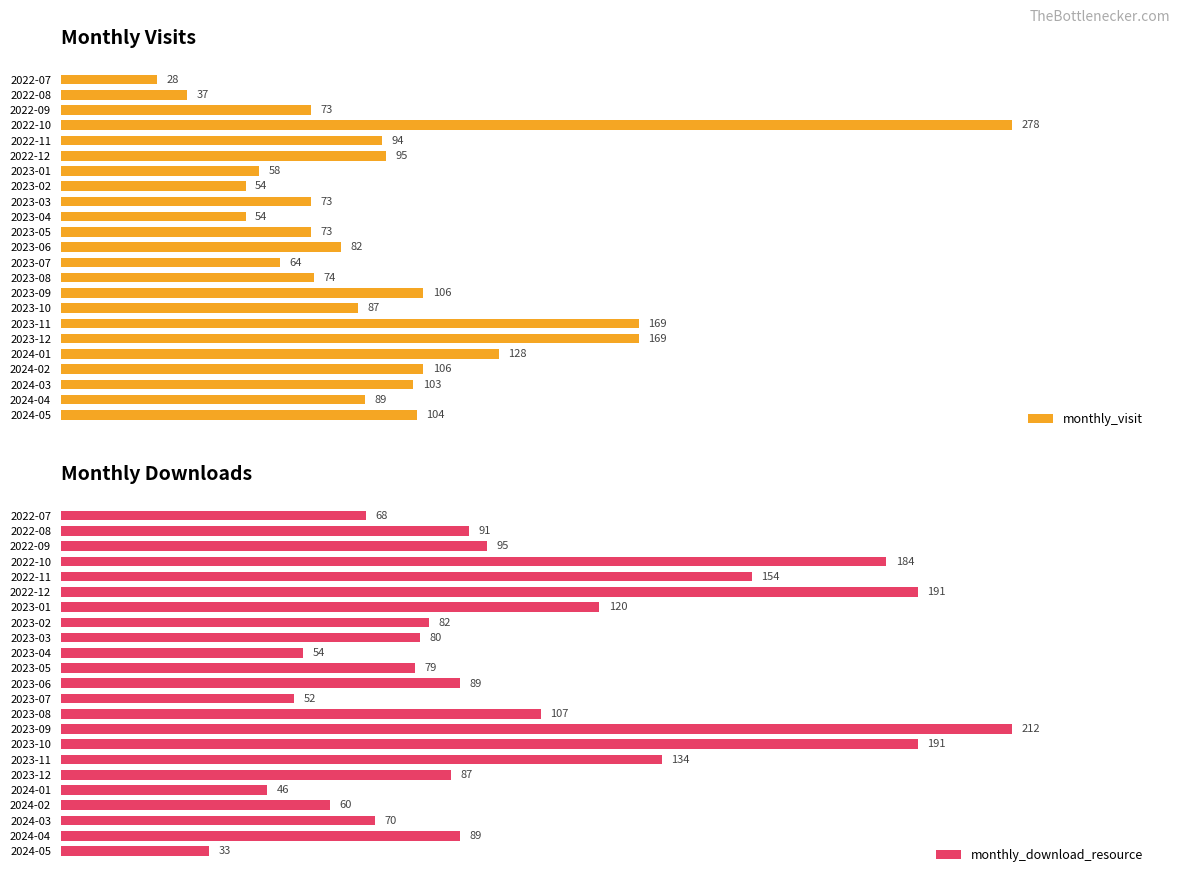

Is it true that monthly_download_resource equals 39 at 2024-02?

False